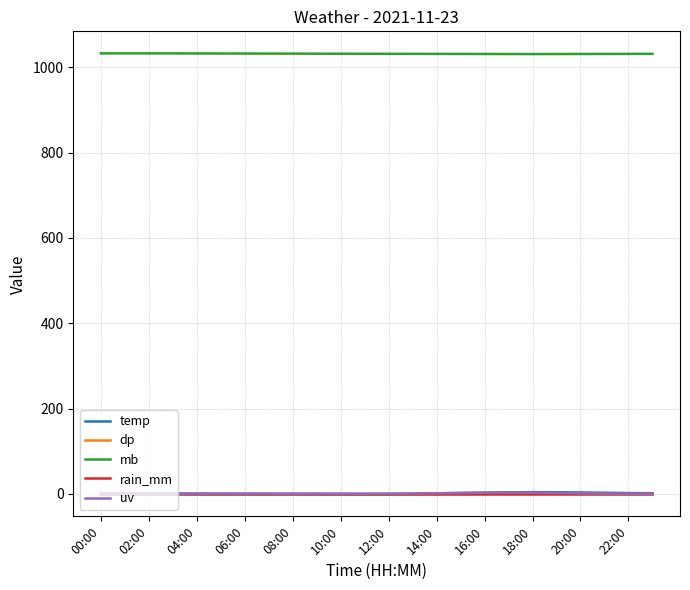

True or false: mb and rain_mm cross at least once.

False